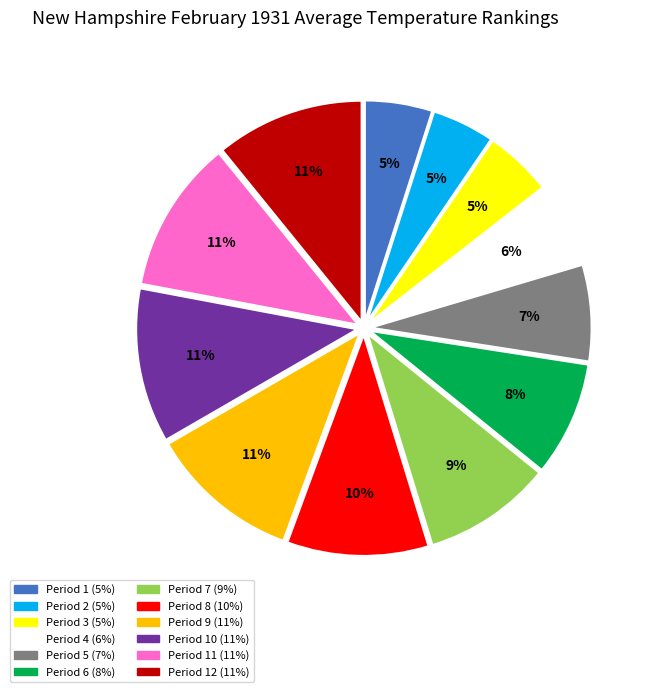

Is there any slice that represents more than half of the pie?

No